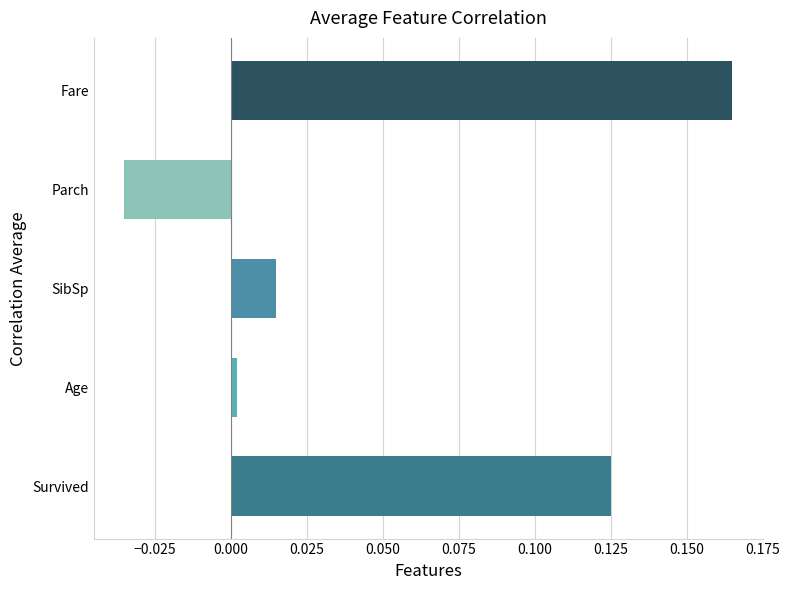

Rank the categories by value from highest to lowest.

Fare, Survived, SibSp, Age, Parch